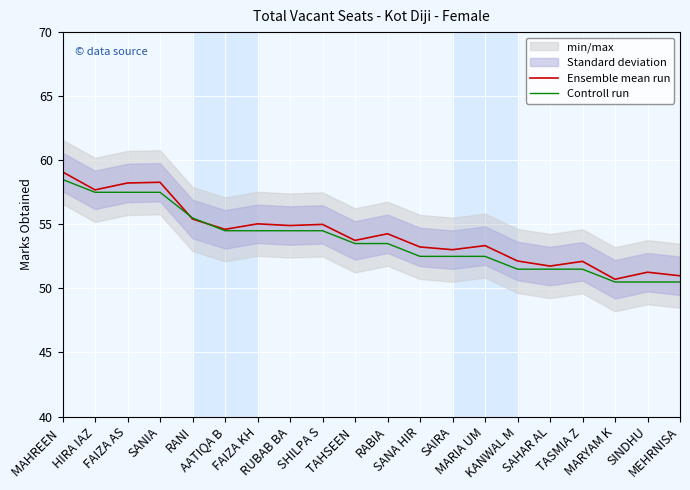

Rank the series by their maximum value, from highest to lowest.

Ensemble mean run, Controll run